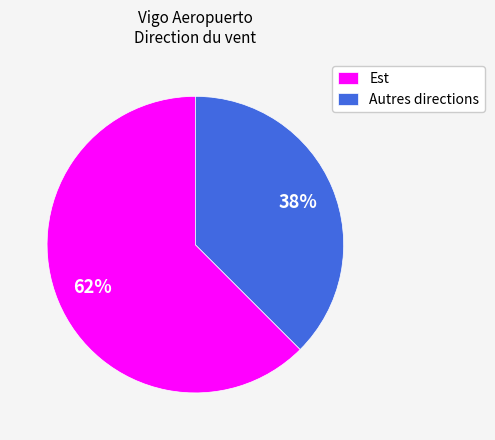

Which has a higher value, Autres directions or Est?

Est